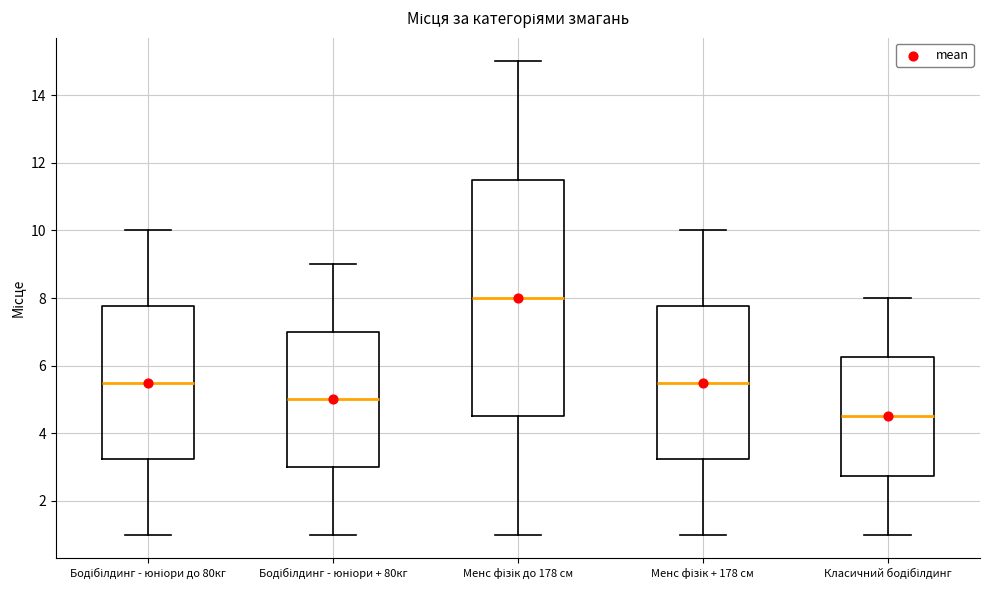

Which box has the lowest median line?

Класичний бодібілдинг